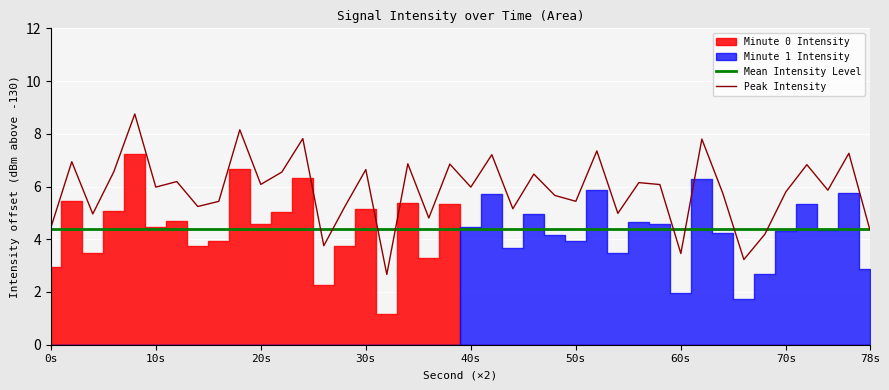

The Mean Intensity Level series shows 7.2 at 60s. True or false?

False